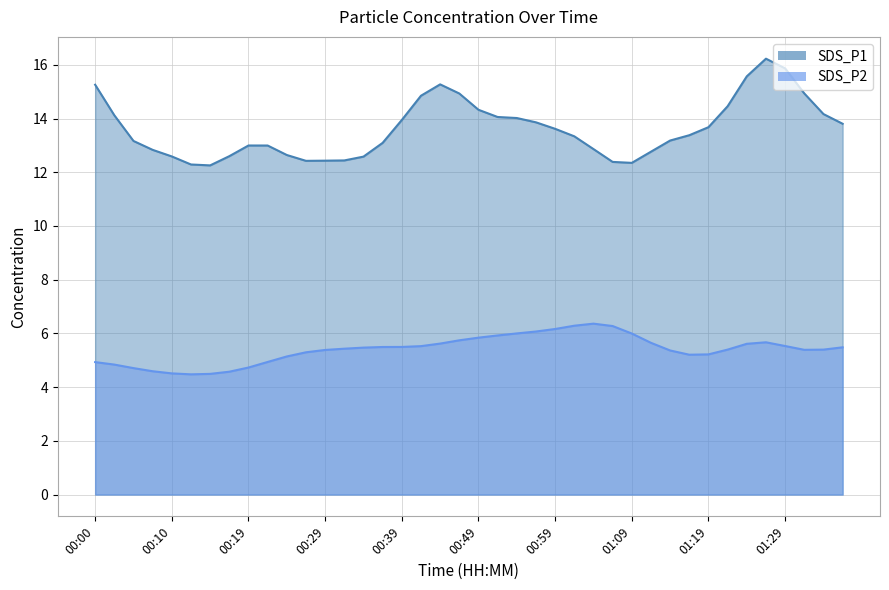

Which series has the largest total across all categories?

SDS_P1